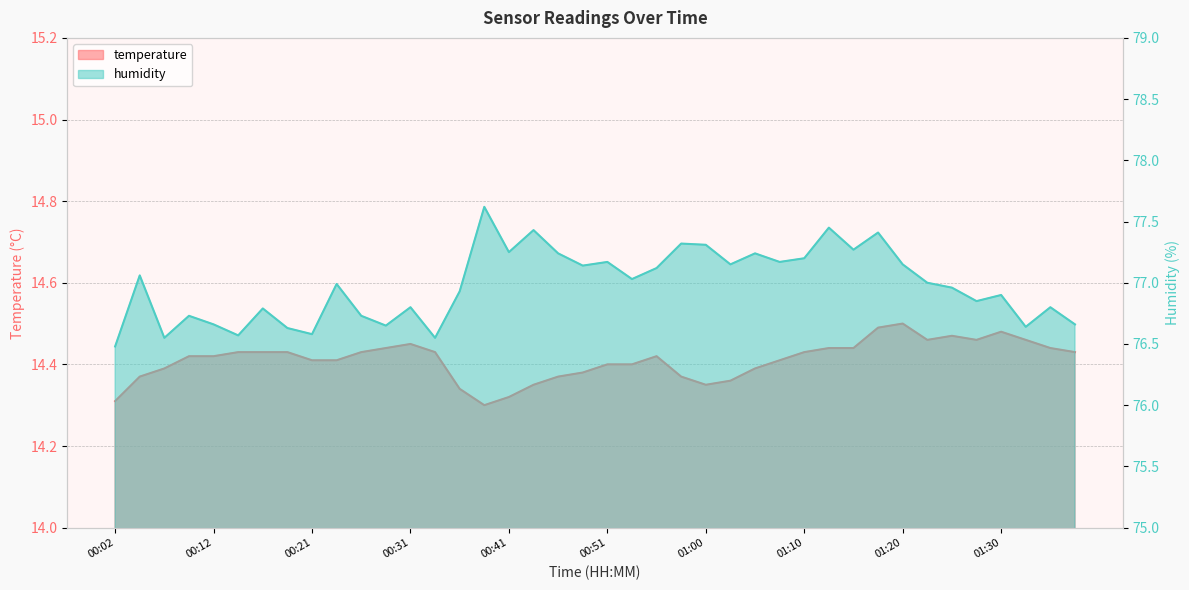

Rank the categories by temperature value from highest to lowest.

01:20, 01:18, 01:30, 01:25, 01:22, 01:27, 01:32, 00:31, 00:29, 01:13, 01:15, 01:35, 00:14, 00:16, 00:19, 00:26, 00:33, 01:10, 01:37, 00:09, 00:12, 00:55, 00:21, 00:24, 01:08, 00:51, 00:53, 00:07, 01:05, 00:48, 00:04, 00:46, 00:58, 01:03, 00:43, 01:00, 00:36, 00:41, 00:02, 00:38